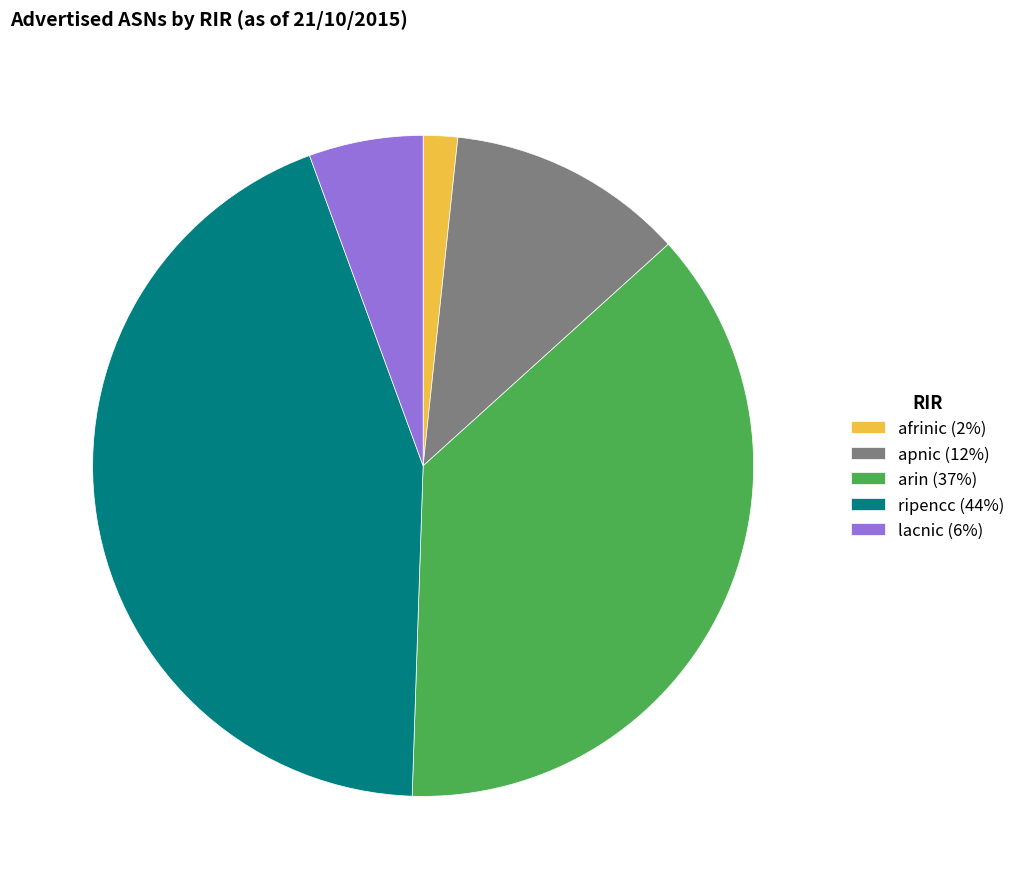

Which has a higher value, afrinic (2%) or arin (37%)?

arin (37%)